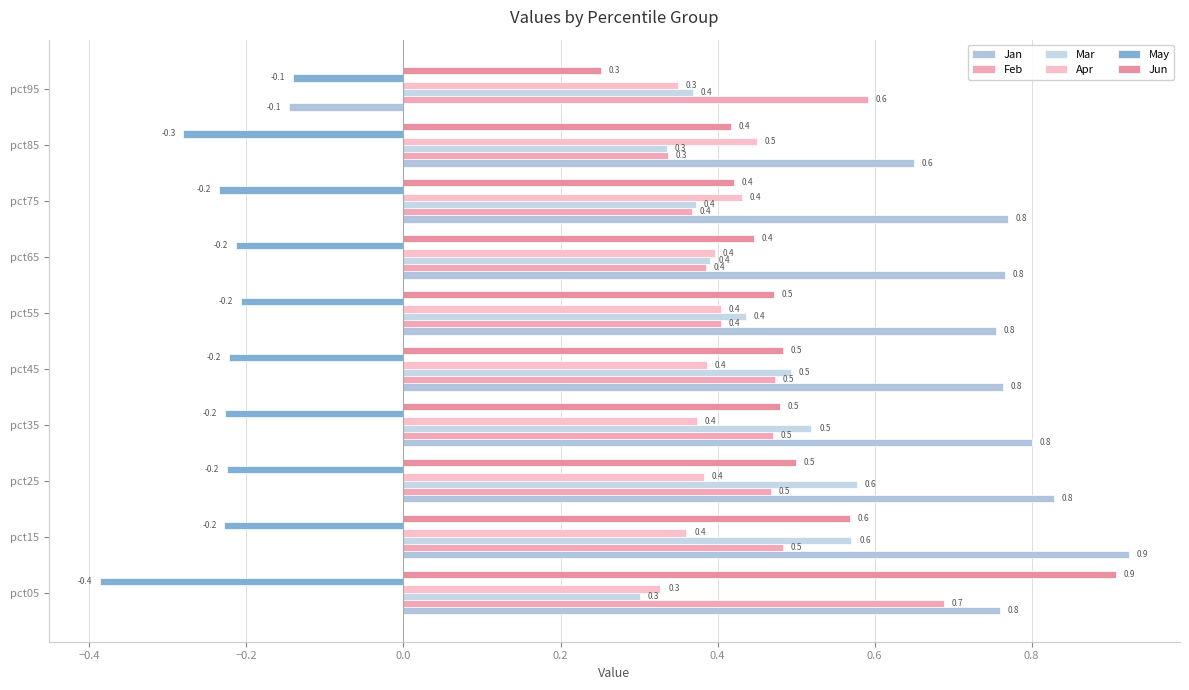

Rank the series by their maximum value, from lowest to highest.

May, Apr, Mar, Feb, Jun, Jan